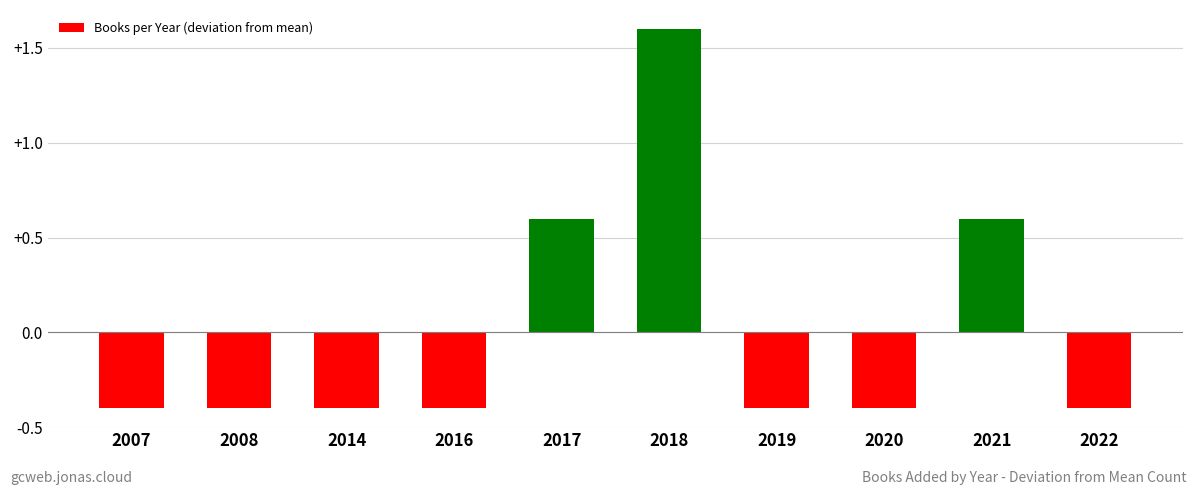

Reading left to right, list all the values displayed in this chart.

-0.4	-0.4	-0.4	-0.4	0.6	1.6	-0.4	-0.4	0.6	-0.4